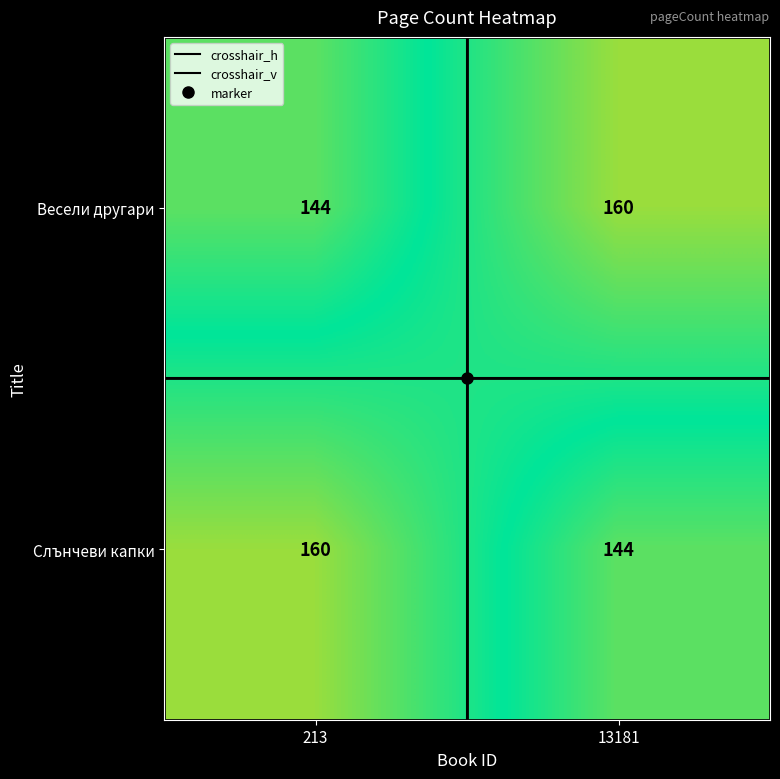

What is the difference between the Слънчеви капки values at 13181 and 213?

16